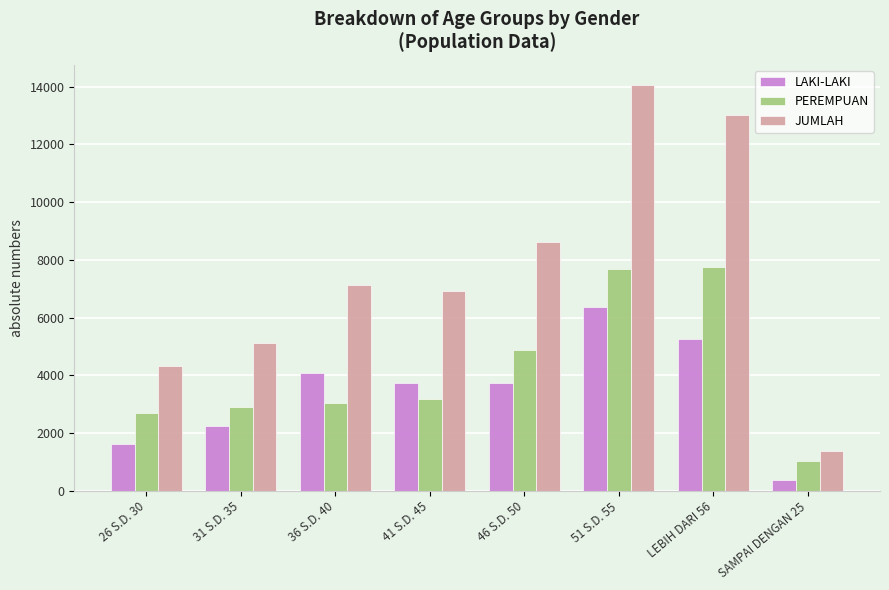

Rank the series at 31 S.D. 35 from lowest to highest value.

LAKI-LAKI, PEREMPUAN, JUMLAH